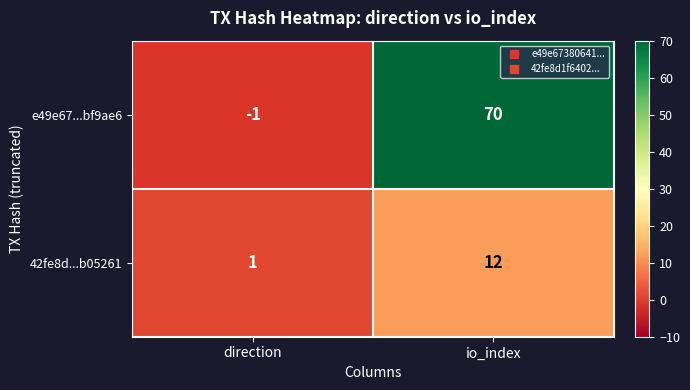

What is the sum of all e49e67...bf9ae6 values?

69